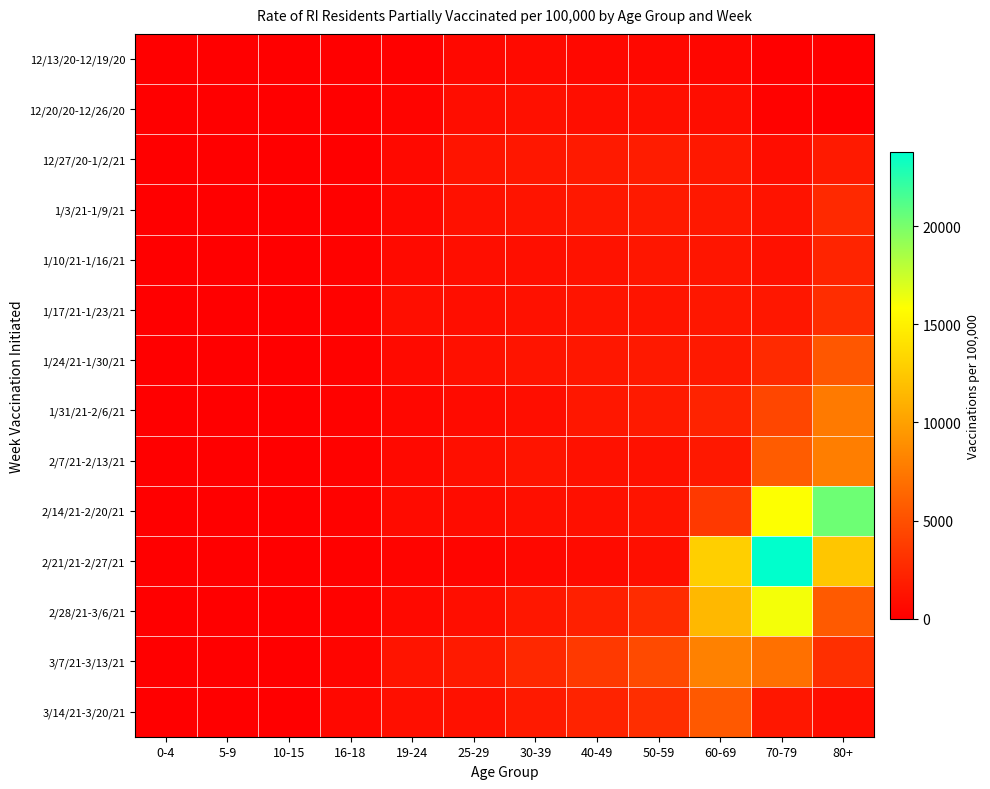

At which category does the chart reach its minimum across all series?

0-4